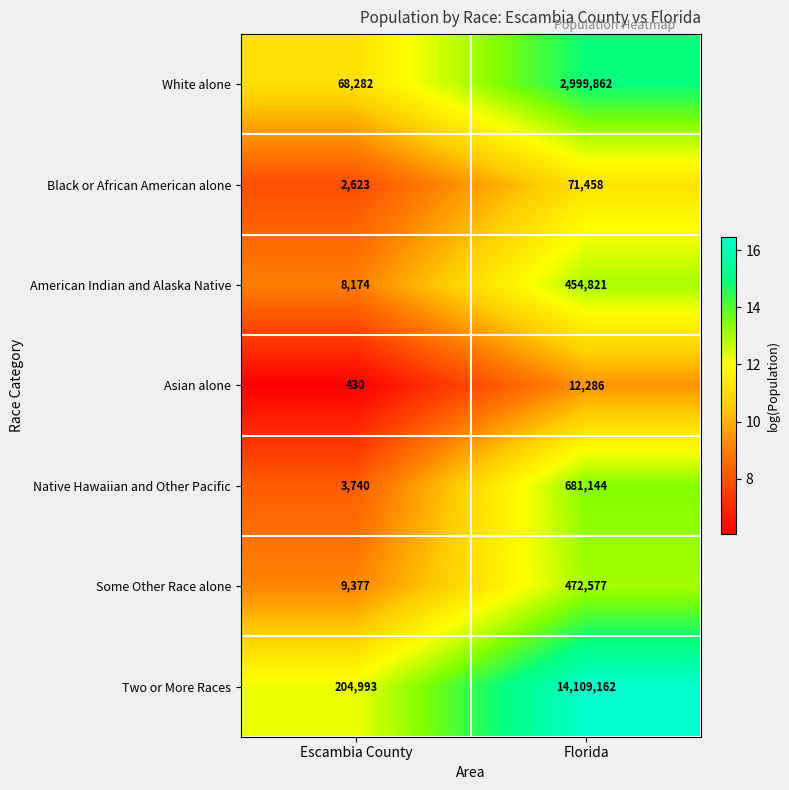

True or false: Two or More Races has a value of 204993 at Escambia County.

True